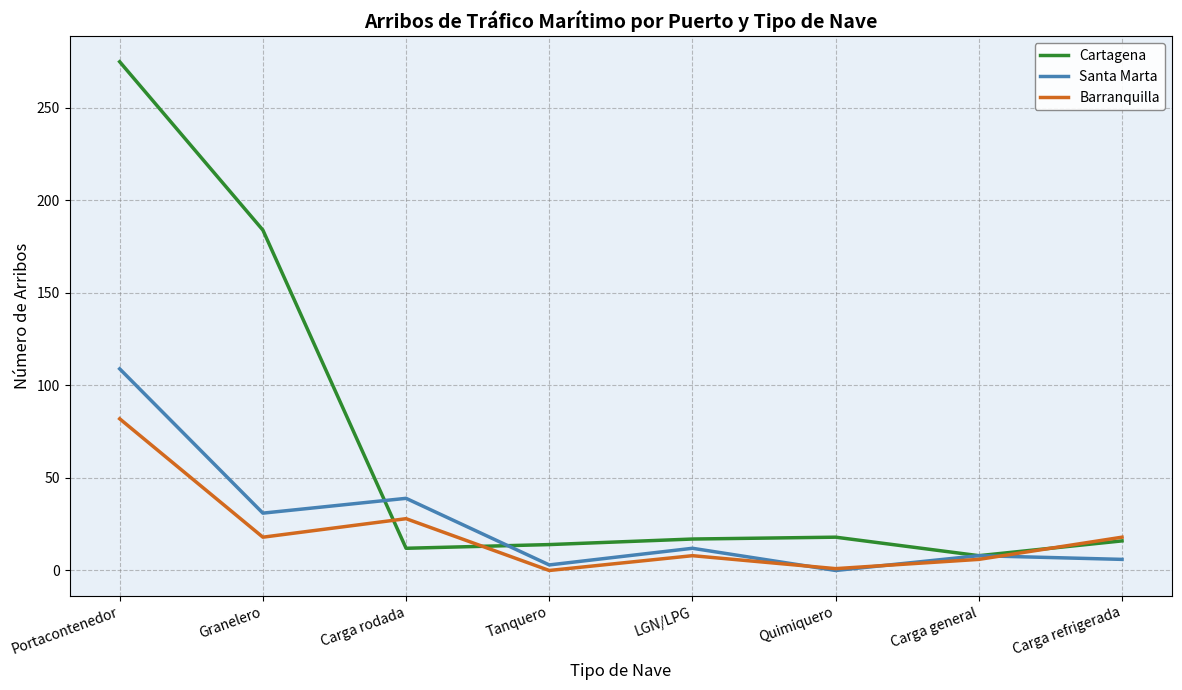

Rank the series by their maximum value, from highest to lowest.

Cartagena, Santa Marta, Barranquilla